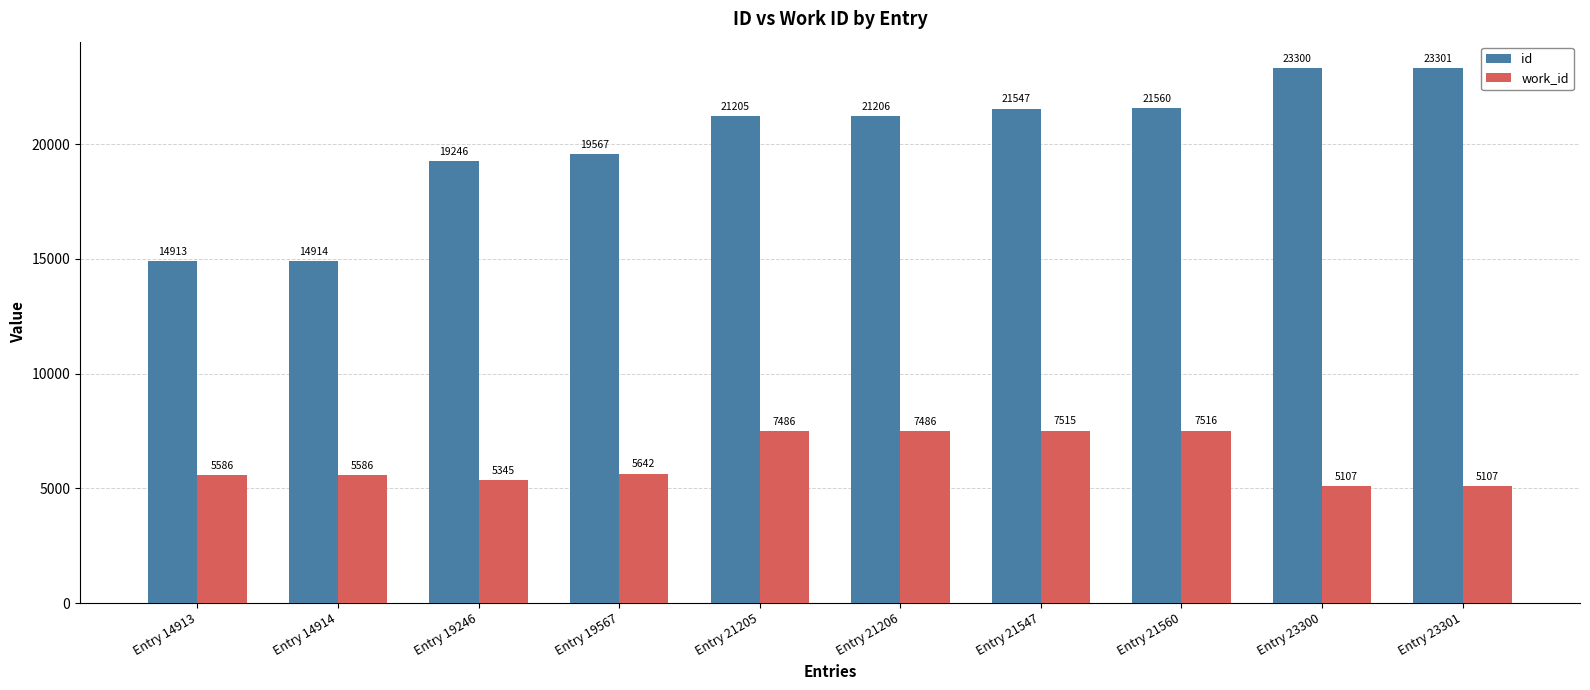

Reading right to left, extract all data points from this chart.

id: Entry 23301=23301	Entry 23300=23300	Entry 21560=21560	Entry 21547=21547	Entry 21206=21206	Entry 21205=21205	Entry 19567=19567	Entry 19246=19246	Entry 14914=14914	Entry 14913=14913
work_id: Entry 23301=5107	Entry 23300=5107	Entry 21560=7516	Entry 21547=7515	Entry 21206=7486	Entry 21205=7486	Entry 19567=5642	Entry 19246=5345	Entry 14914=5586	Entry 14913=5586